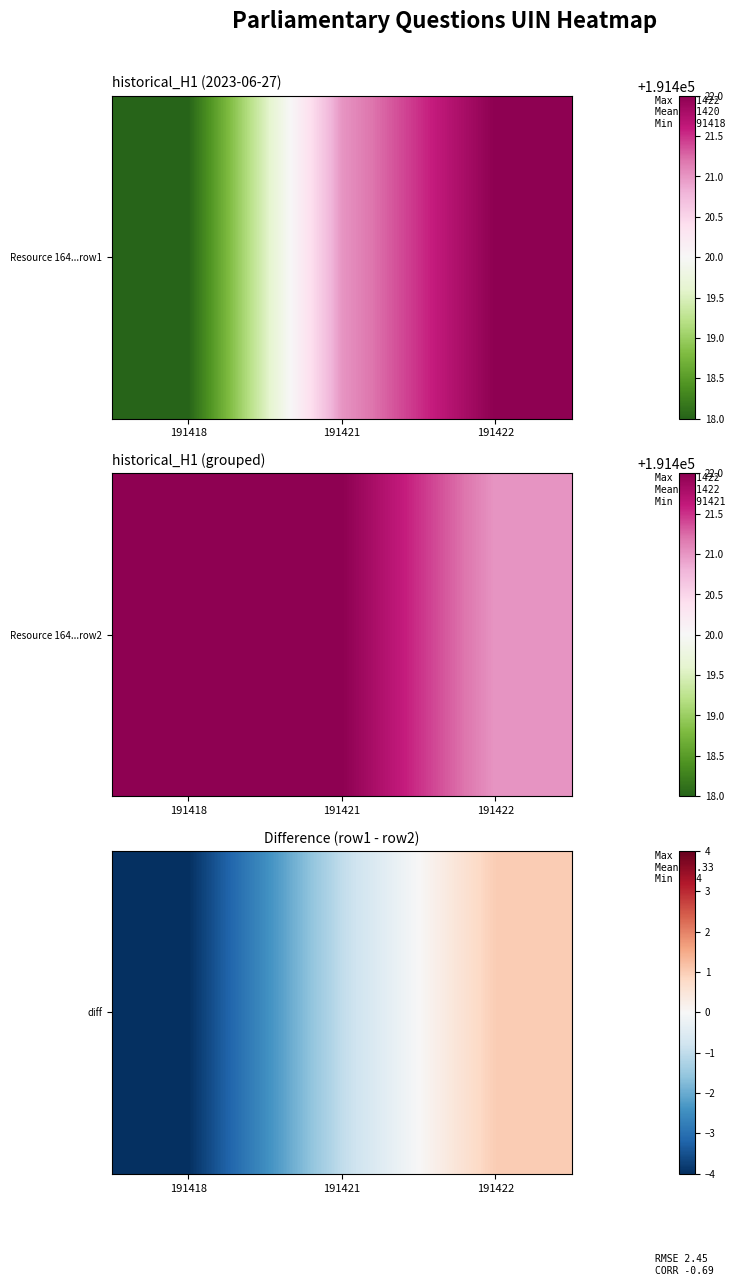

What is the smallest value displayed?

-4